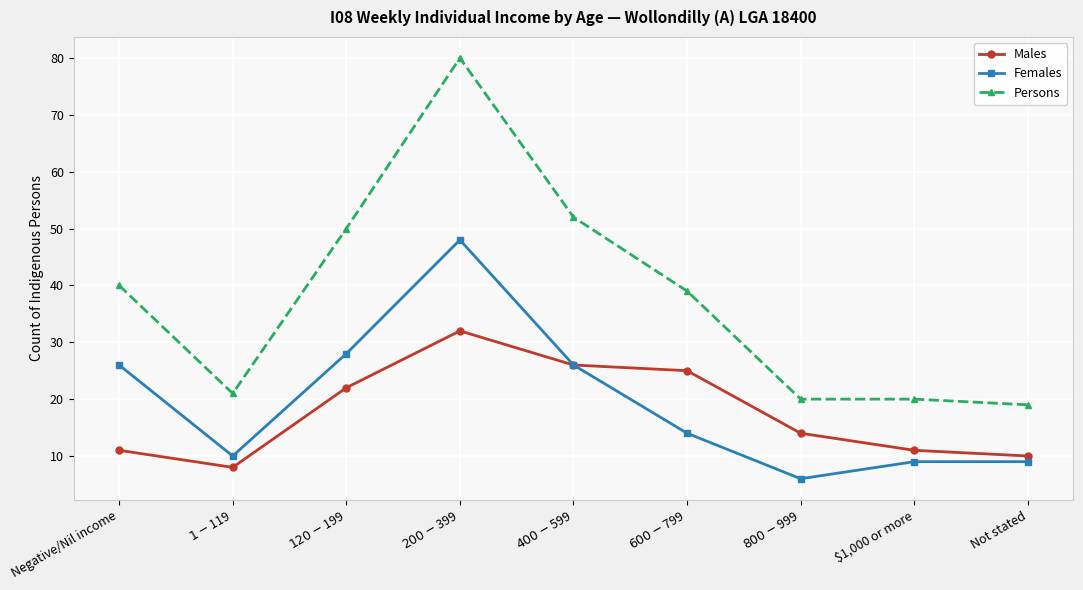

Which series changed the most between Negative/Nil income and $200-$399?

Persons